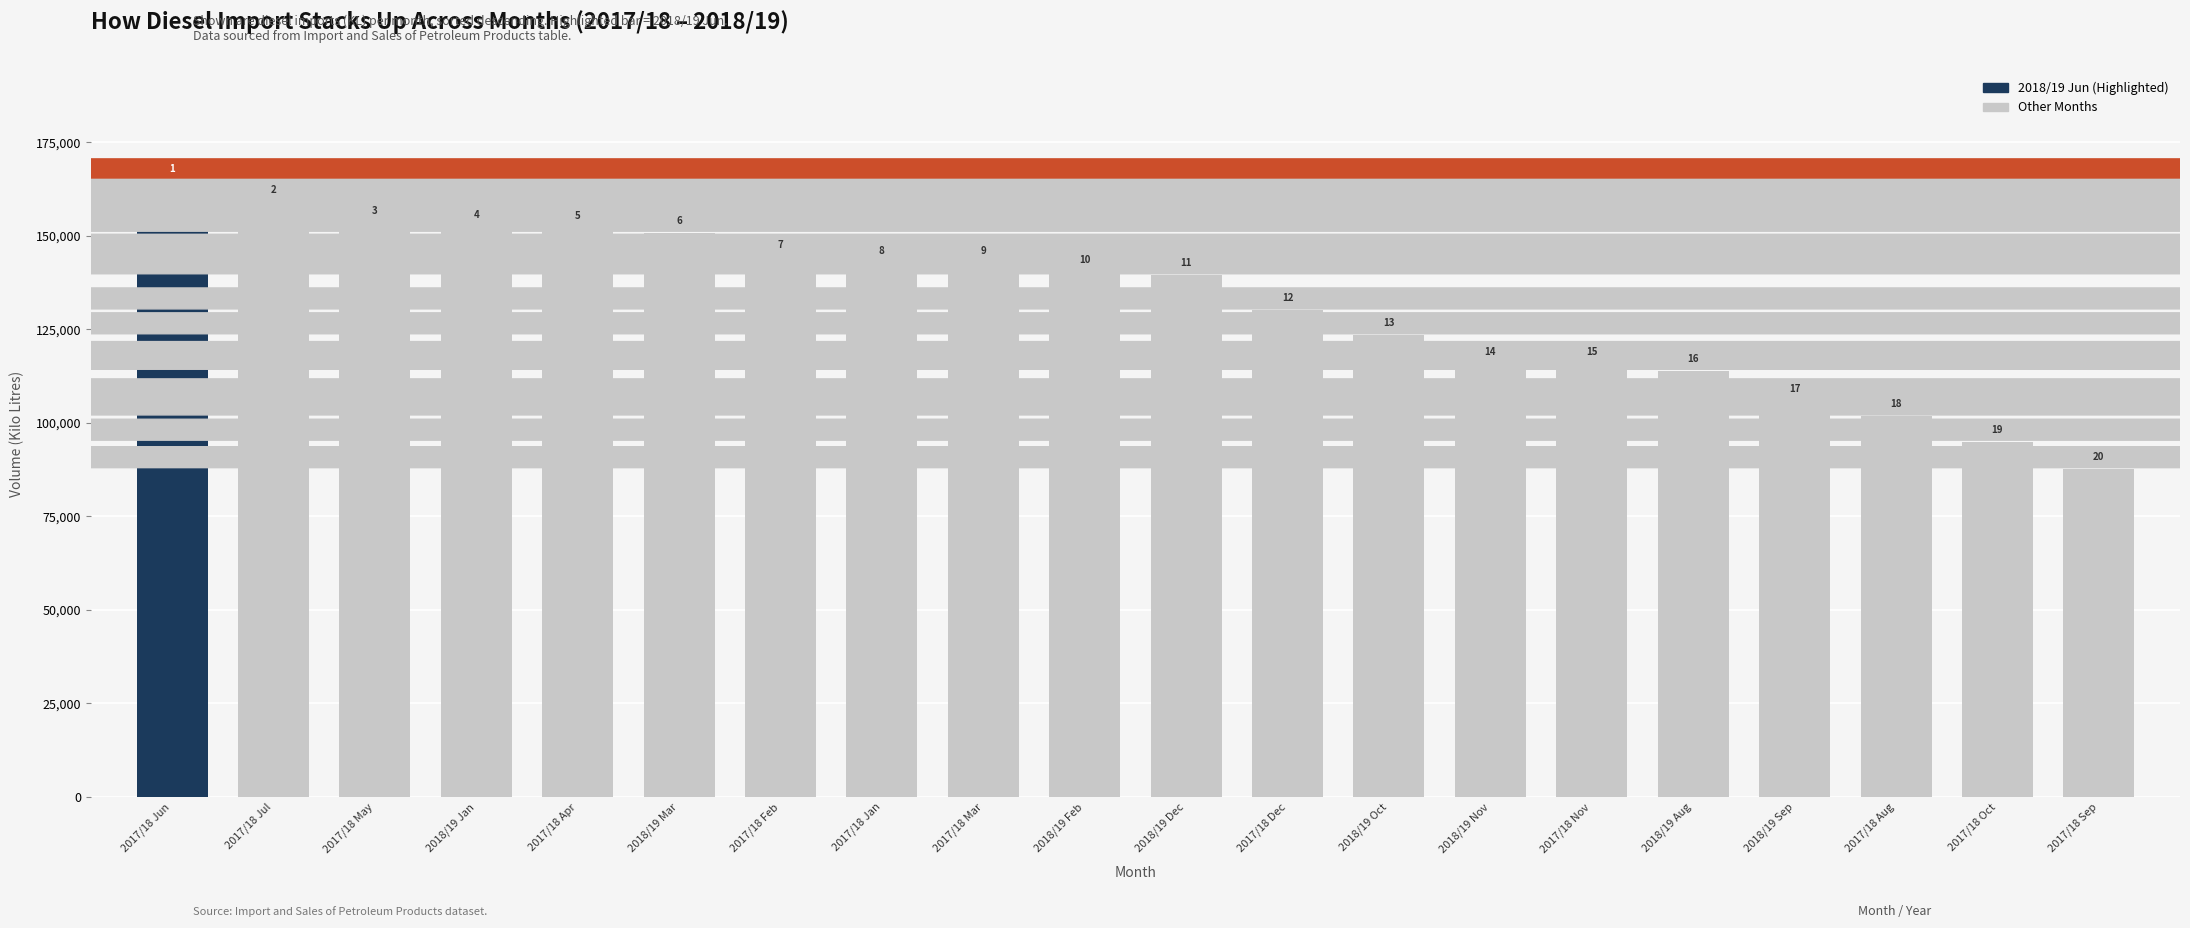

Does the chart contain any negative values?

No